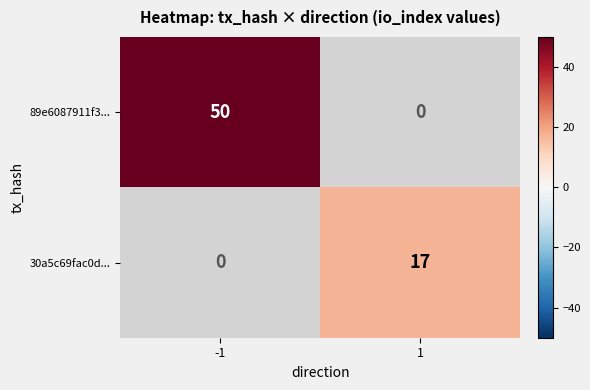

True or false: 89e6087911f3... has a value of 50 at -1.

True